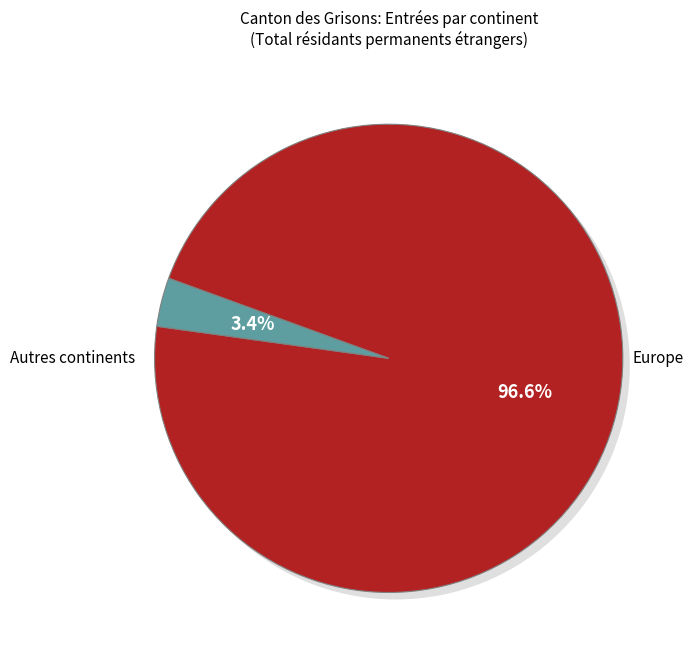

Is there any slice that represents more than half of the pie?

Yes